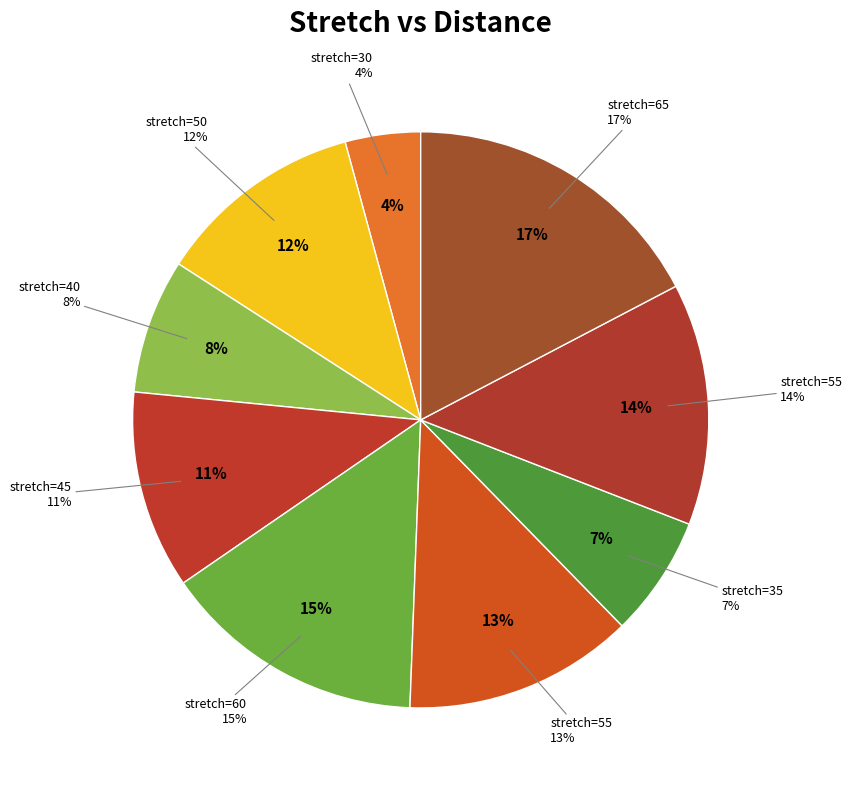

To the nearest percent, what is the difference between the 45 and 55 slice percentages?

2%